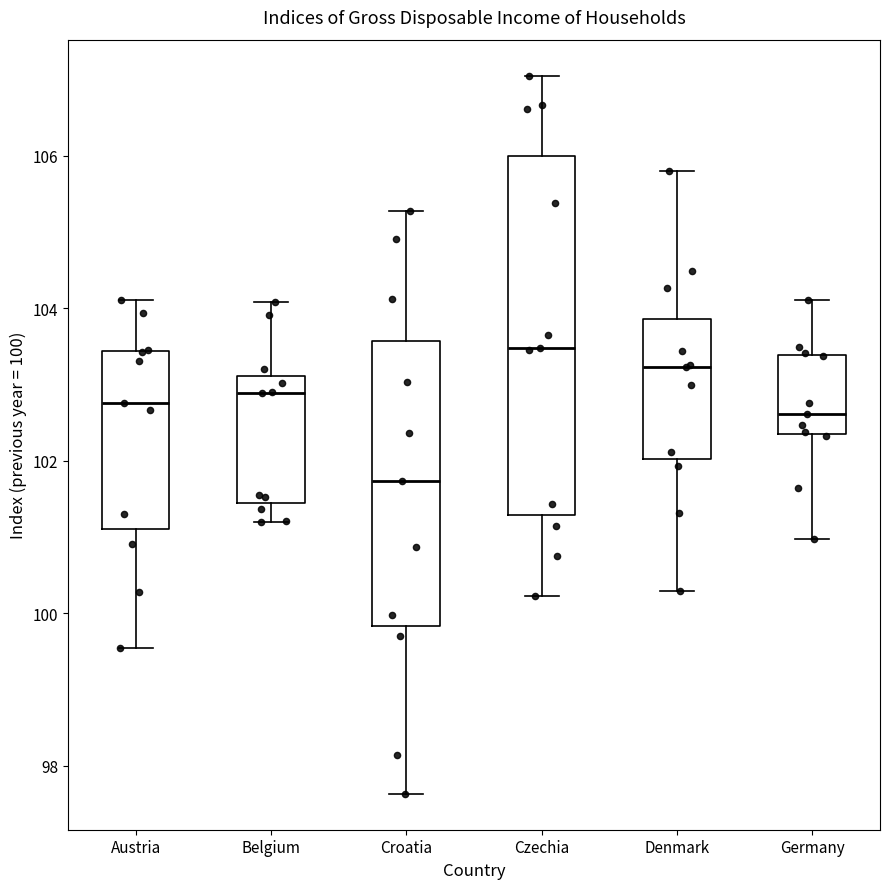

Reading left to right, transcribe this box plot: for each box, give where its median line is, the range the box spans, and where its two whiskers end, as read against the y-axis. The values are not printed on the chart, so give them approximately, as read against the axis.

Austria: median 102.8, box 101.2 to 103.4, whiskers 99.6 to 104.2
Belgium: median 102.8, box 101.4 to 103.2, whiskers 101.2 to 104.0
Croatia: median 101.8, box 99.8 to 103.6, whiskers 97.6 to 105.2
Czechia: median 103.4, box 101.2 to 106.0, whiskers 100.2 to 107.0
Denmark: median 103.2, box 102.0 to 103.8, whiskers 100.2 to 105.8
Germany: median 102.6, box 102.4 to 103.4, whiskers 101.0 to 104.2